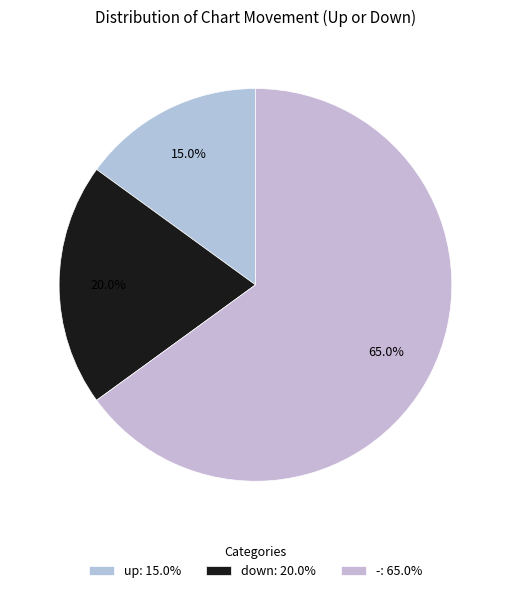

Combined, do up and - account for over 50%?

Yes